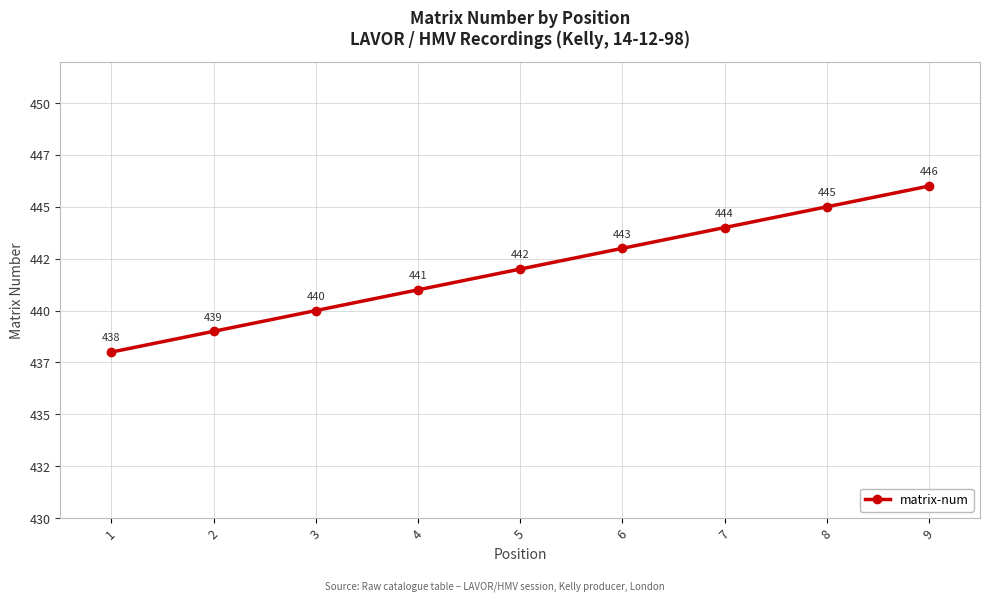

List the labels in order of value, largest first.

9, 8, 7, 6, 5, 4, 3, 2, 1